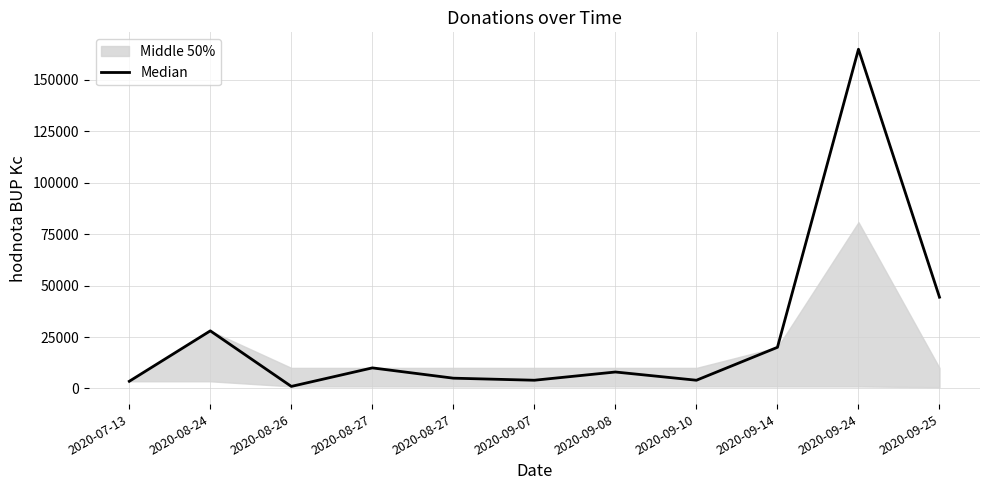

How many data points does each series have?

11